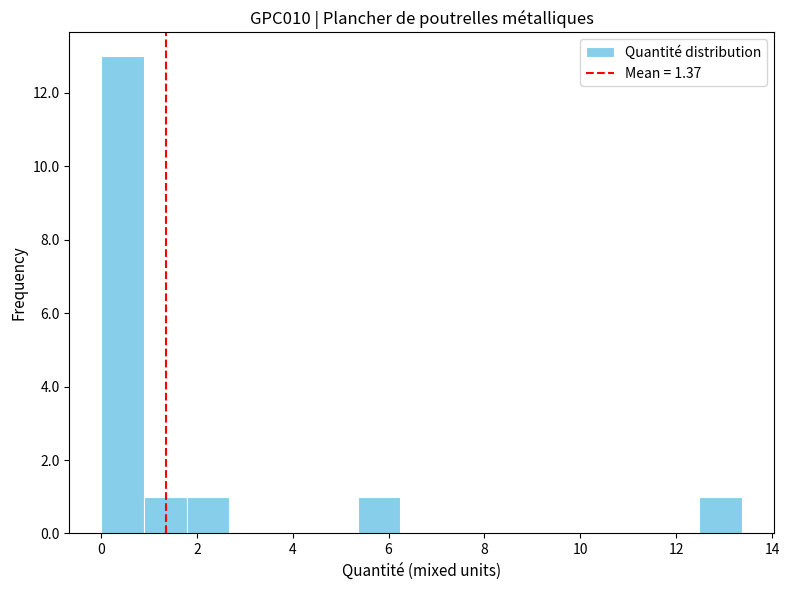

How tall is the bar that spans 5.4 to 6.2 on the x-axis? Neither the bar edges nor the heights are printed on the chart, so give them approximately, as read against the axes.

1